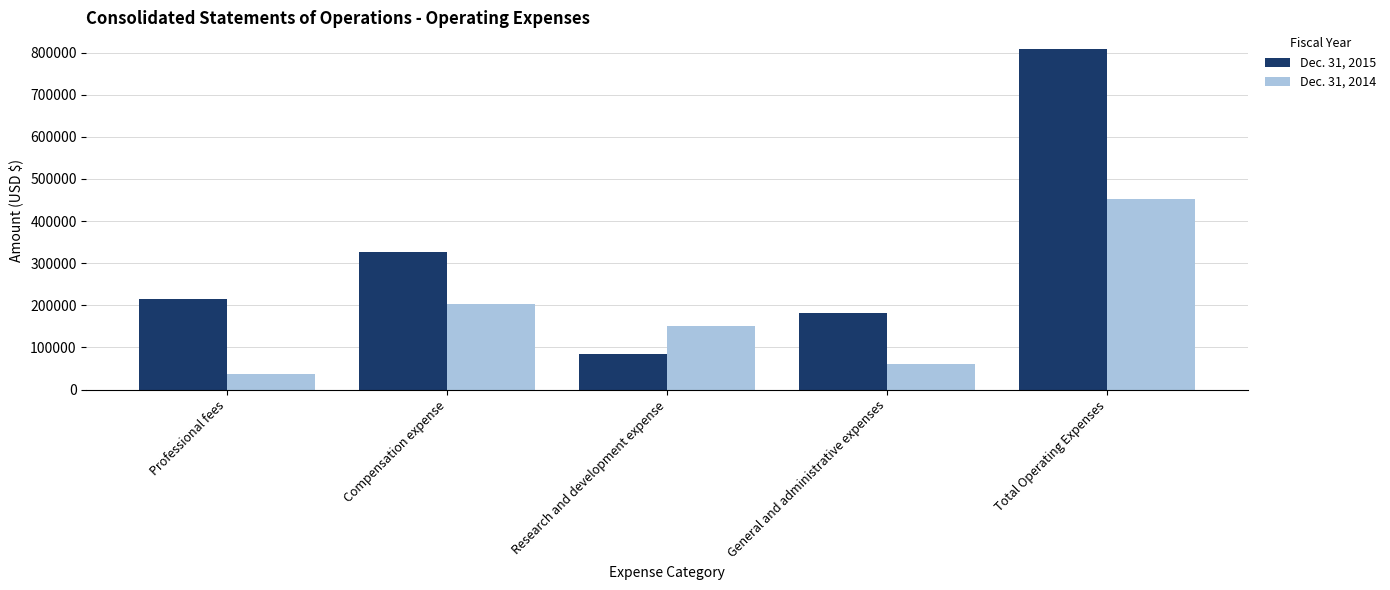

What is the spread (max minus min) of values at Compensation expense?

123312